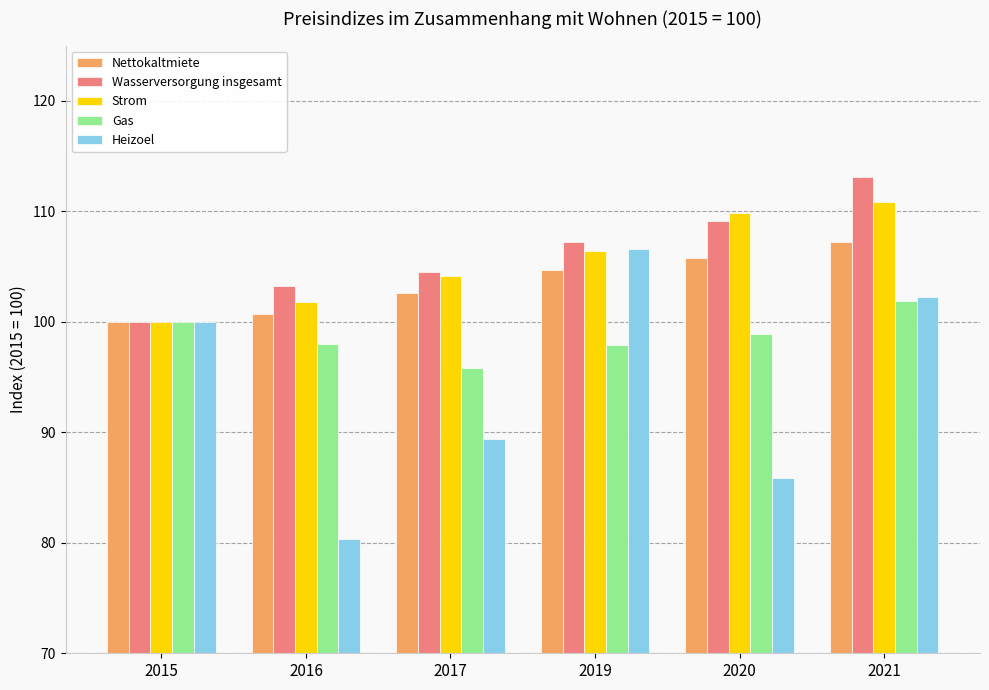

How many data points does each series have?

6